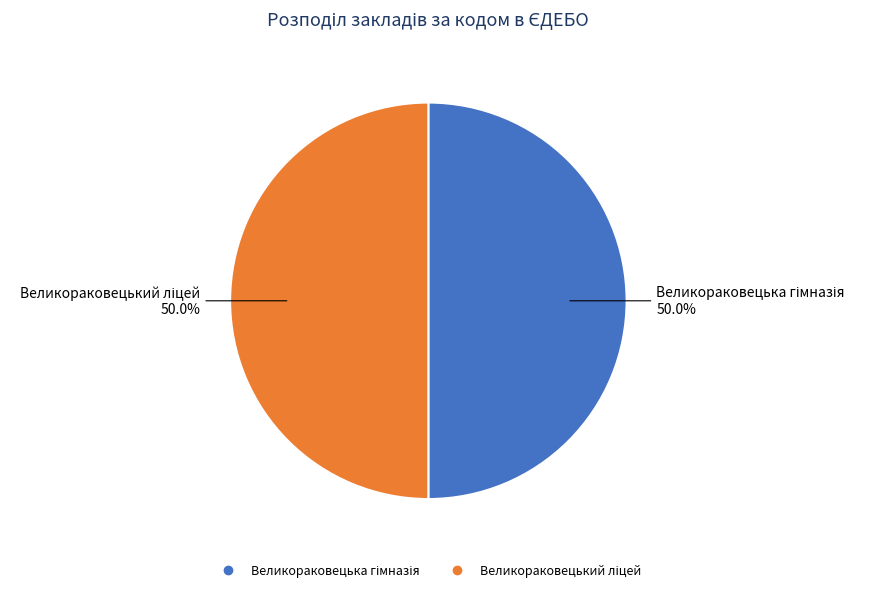

Does Великораковецька гімназія account for over 50% of the chart?

No